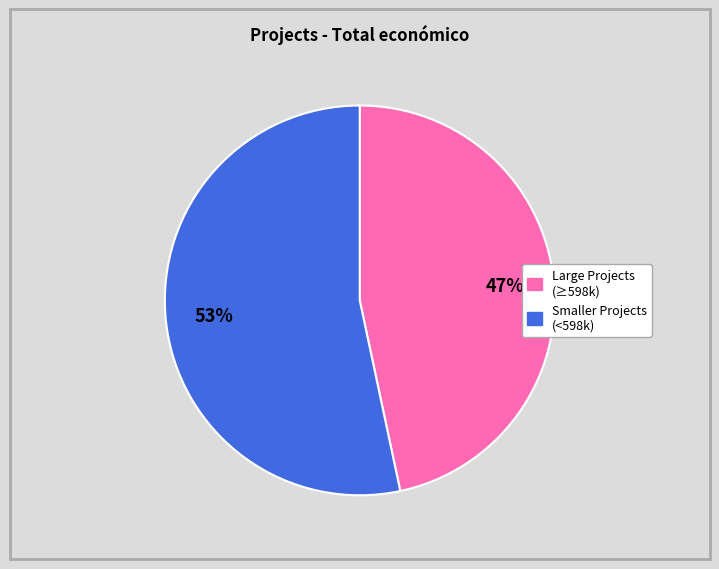

To the nearest percent, what is the average slice percentage?

50%